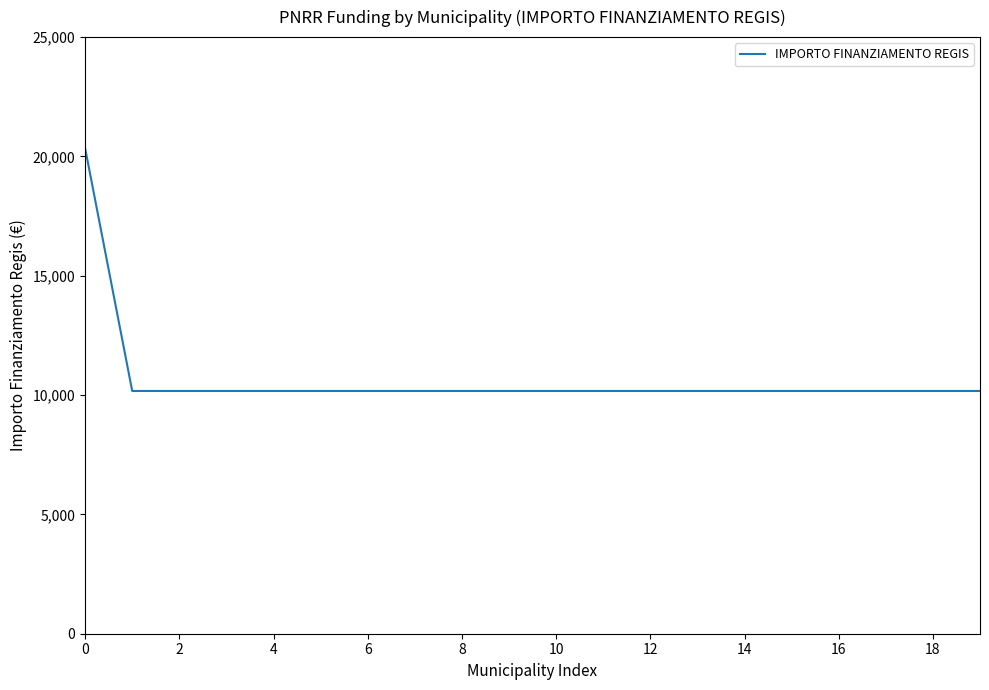

What is the difference between the maximum and minimum values?

10172